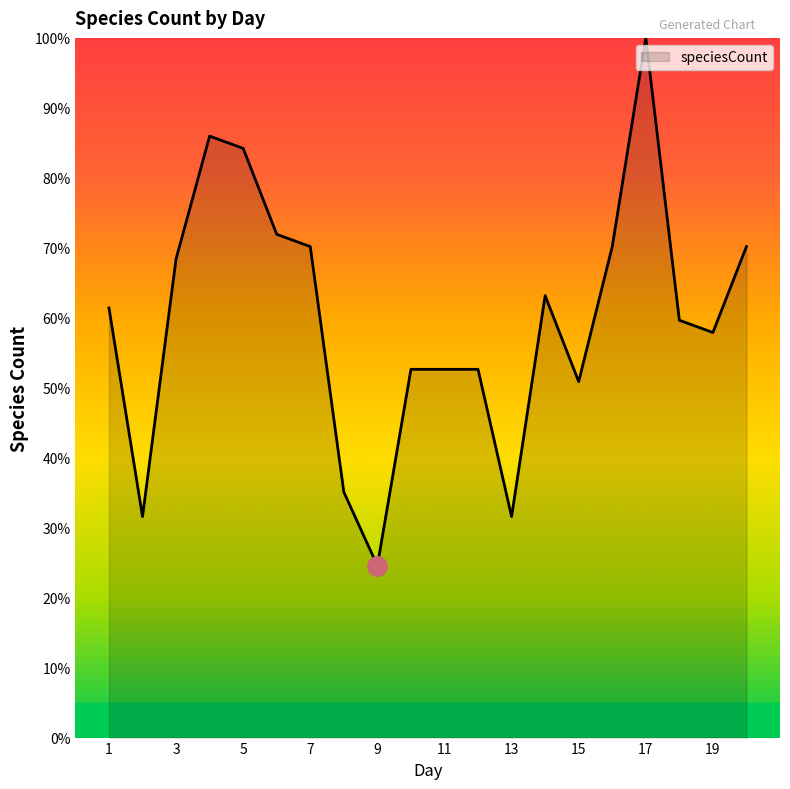

What is the difference between the maximum and minimum values?

75.4